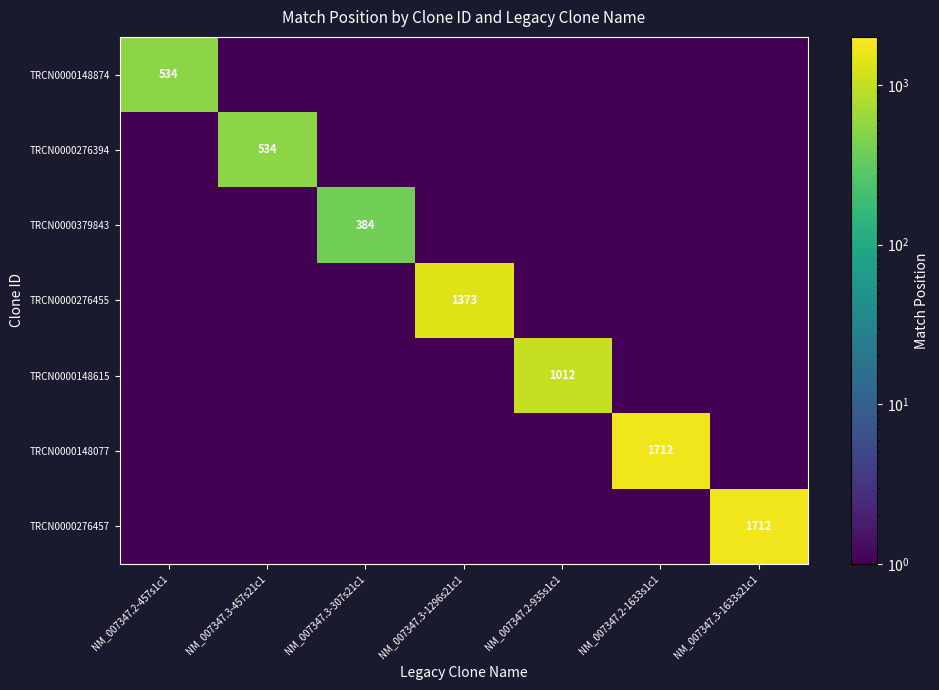

What is the difference between the TRCN0000276455 values at NM_007347.3-307s21c1 and NM_007347.3-1296s21c1?

1373